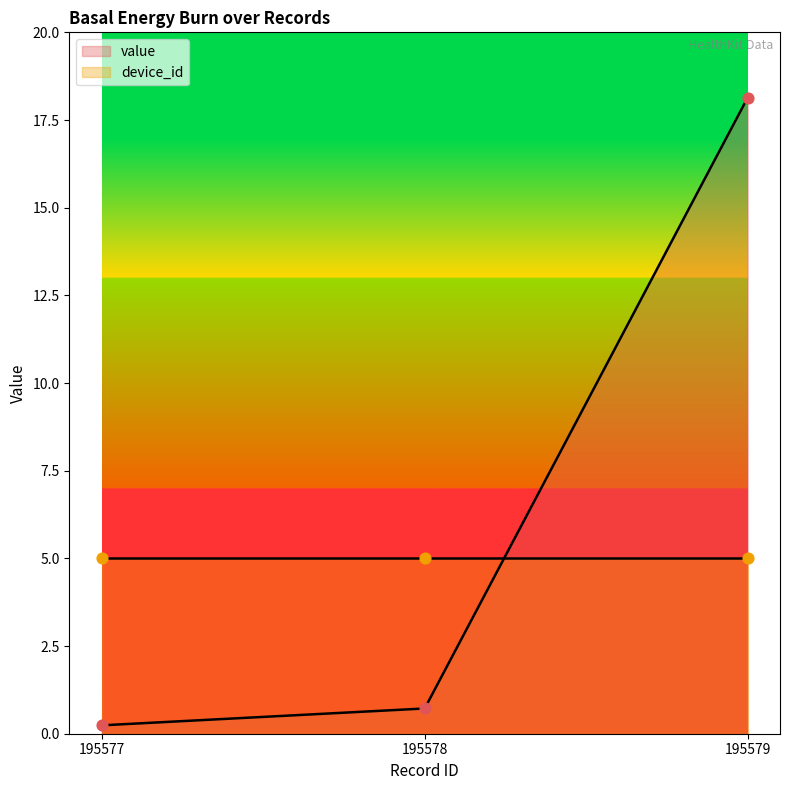

Which has a higher value, 195578 or 195579?

195579